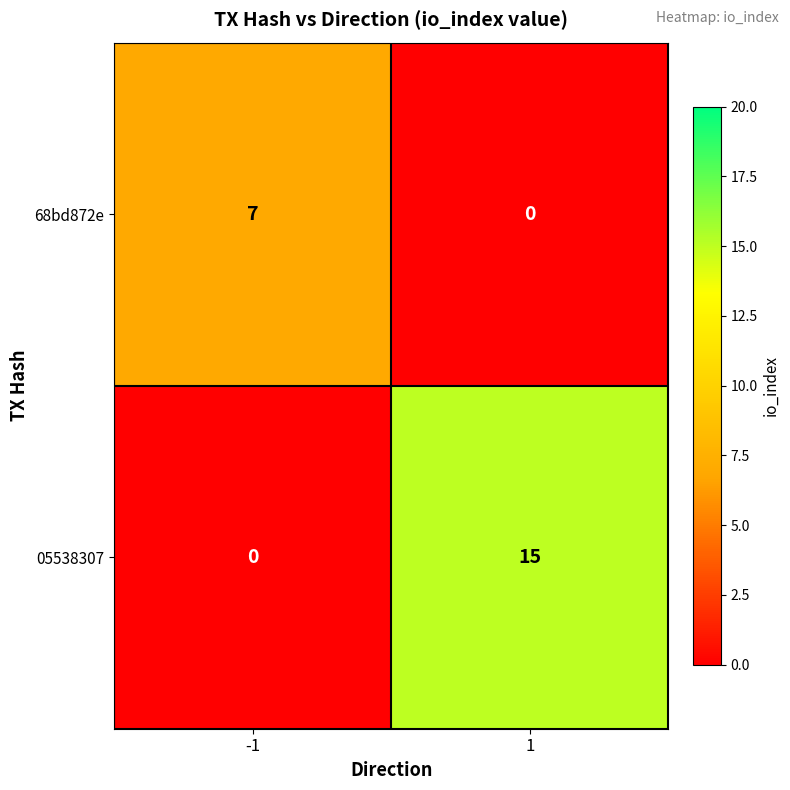

At which category is the sum across all series the highest?

1